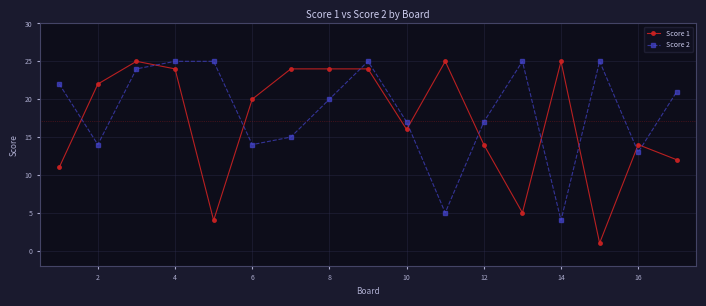

Which series has the largest range (max minus min)?

Score 1